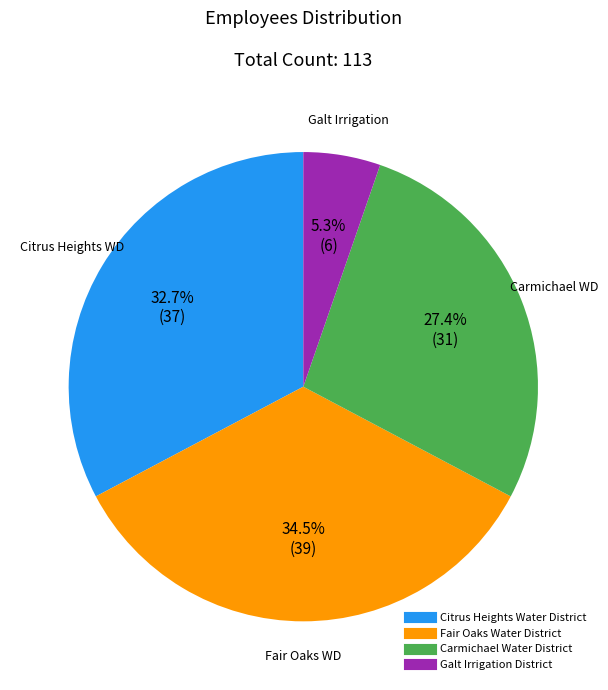

How many segments does this pie chart have?

4